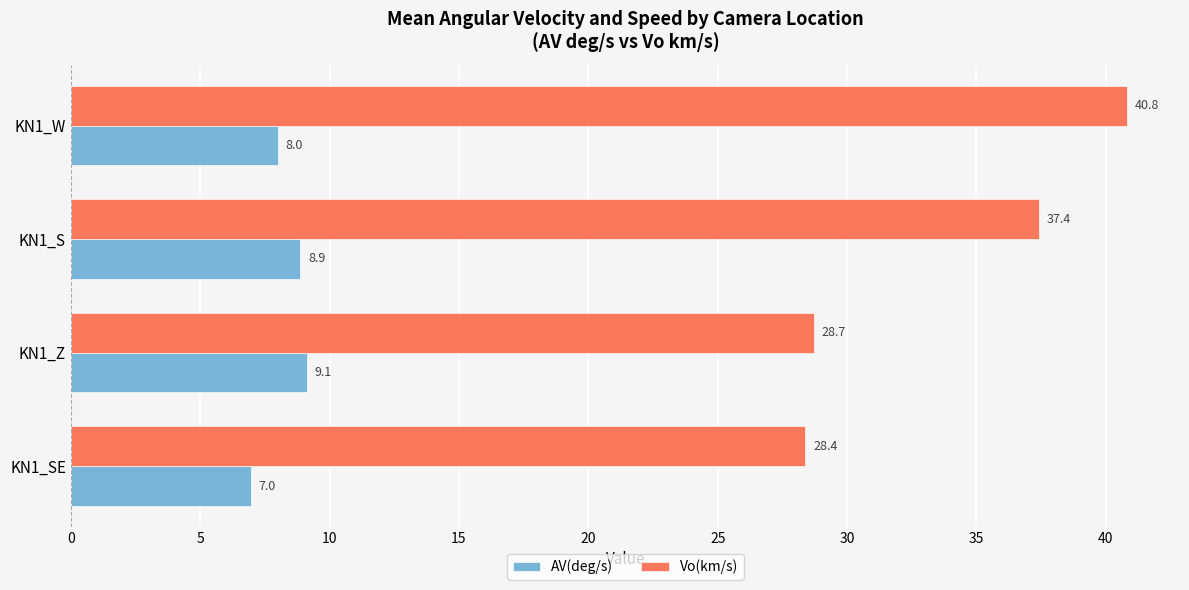

What are all the series names shown in the legend?

AV(deg/s), Vo(km/s)